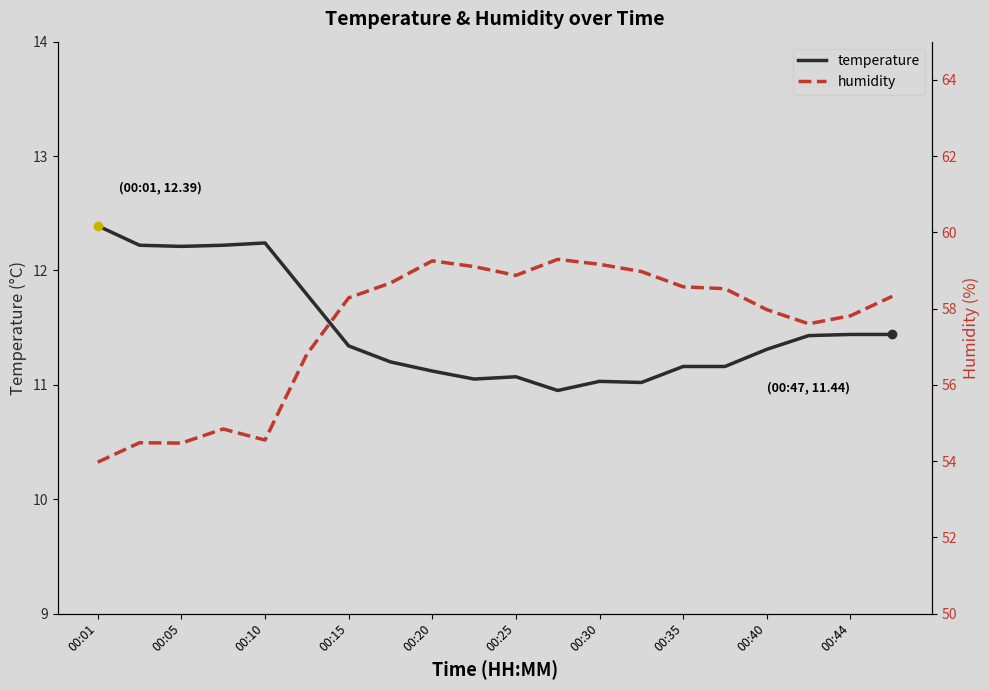

At how many categories does at least one series exceed 28?

20